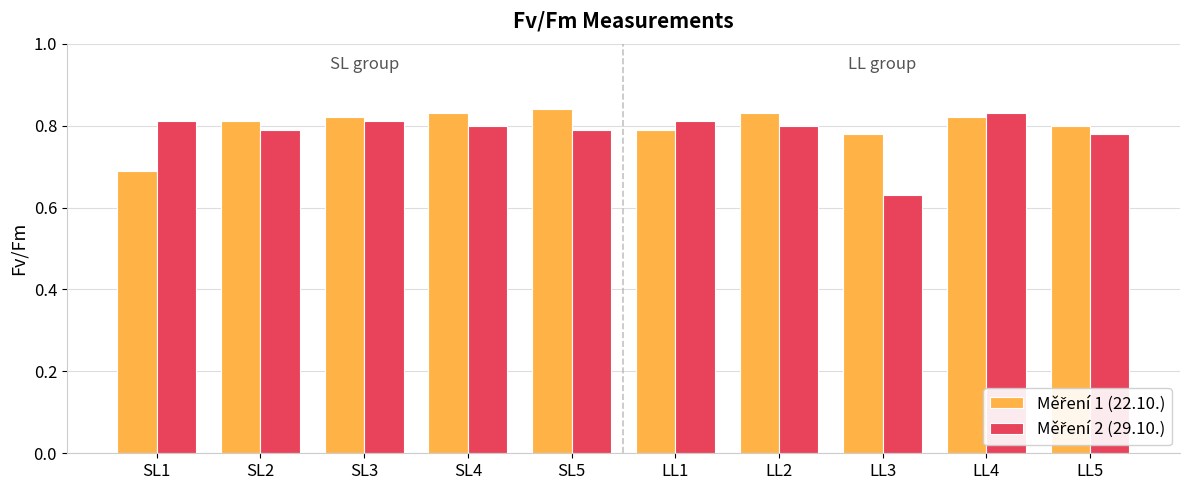

At how many categories does at least one series exceed 0?

10